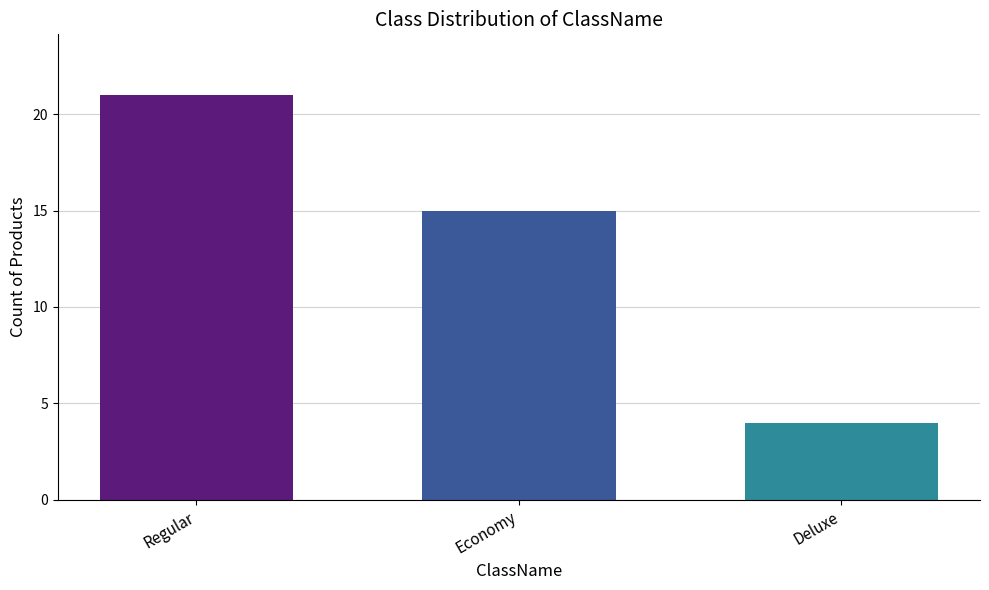

Is it true that the value at Deluxe is 3?

False